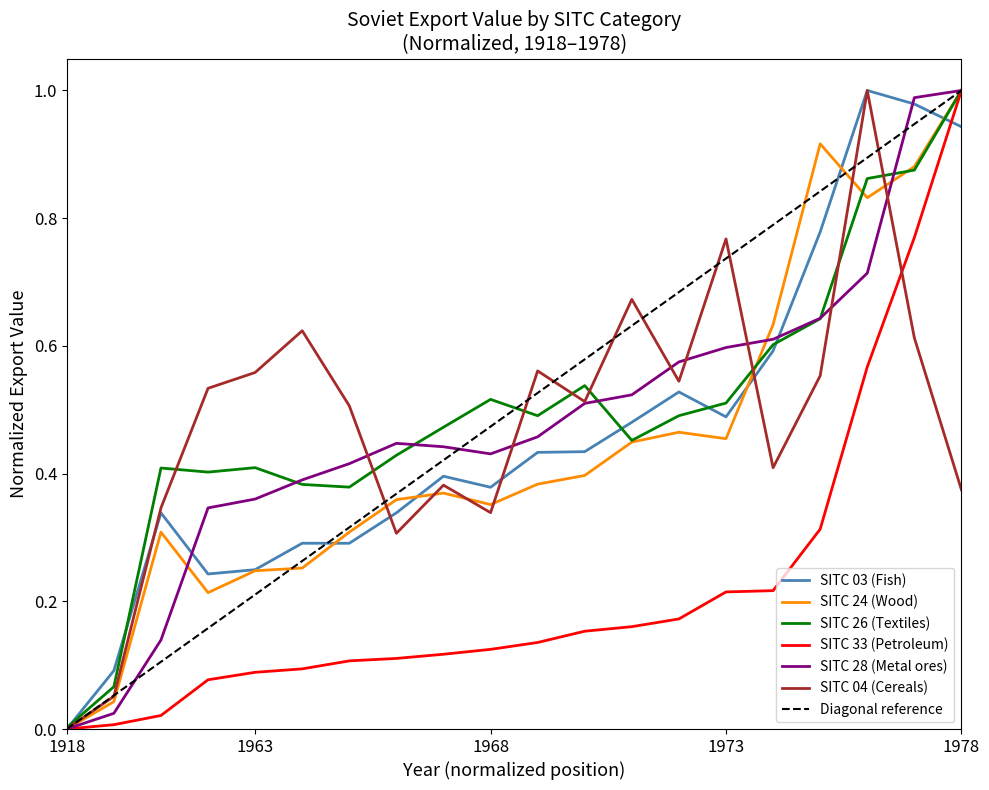

Rank the series by their maximum value, from highest to lowest.

SITC 03 (Fish), SITC 24 (Wood), SITC 26 (Textiles), SITC 33 (Petroleum), SITC 28 (Metal ores), SITC 04 (Cereals)